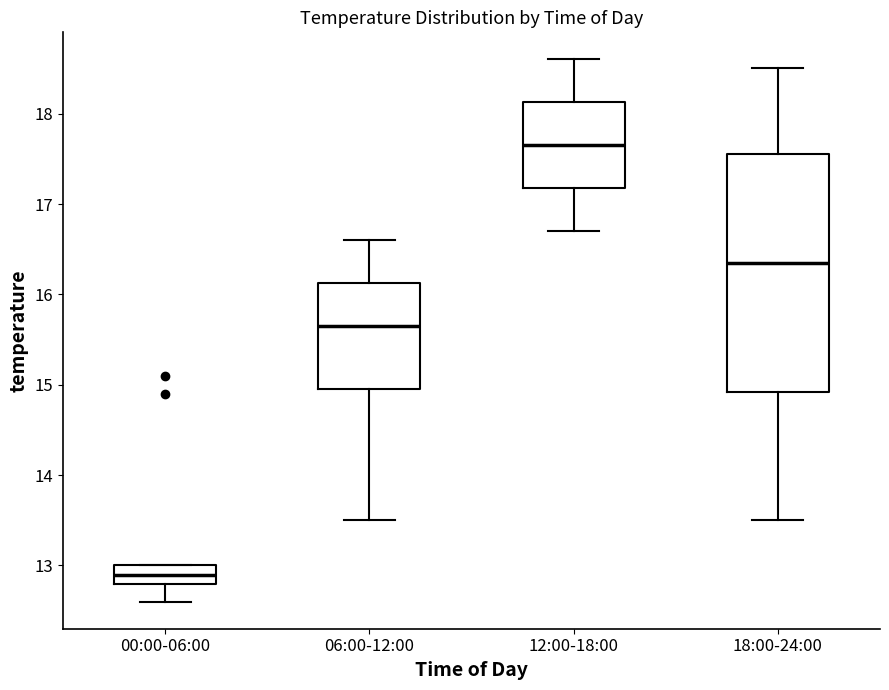

Which box is the tallest, from its lower edge to its upper edge?

18:00-24:00